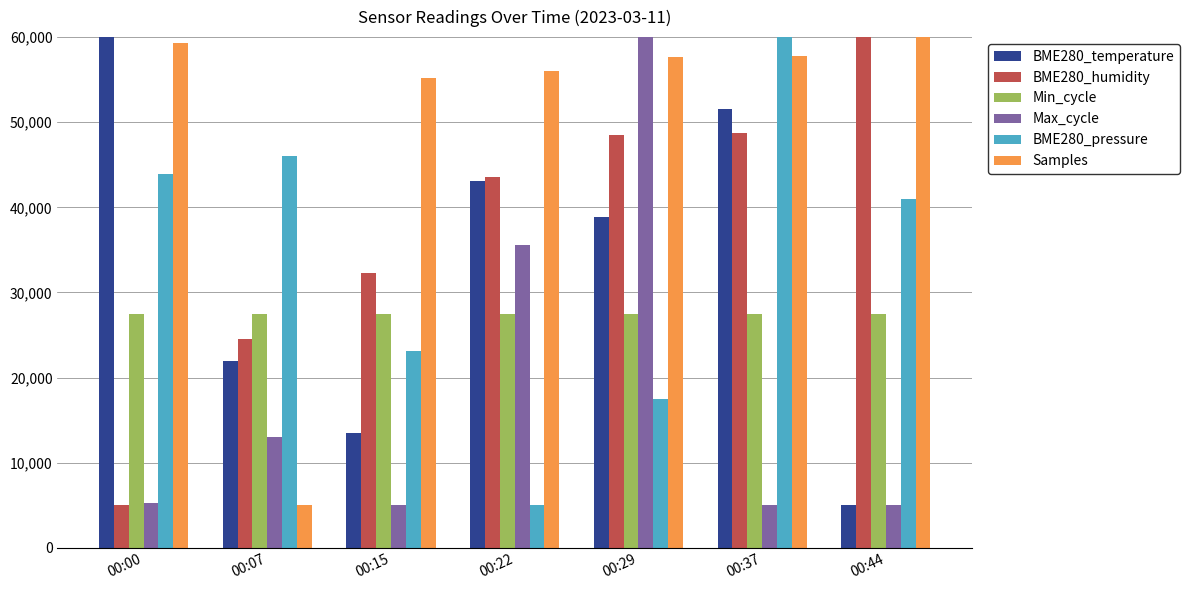

List the labels in order of BME280_pressure value, smallest first.

00:22, 00:29, 00:15, 00:44, 00:00, 00:07, 00:37